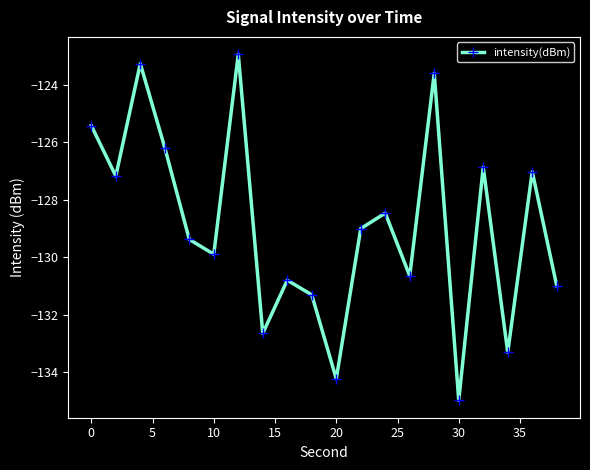

What is the sum of all values?

-2578.2